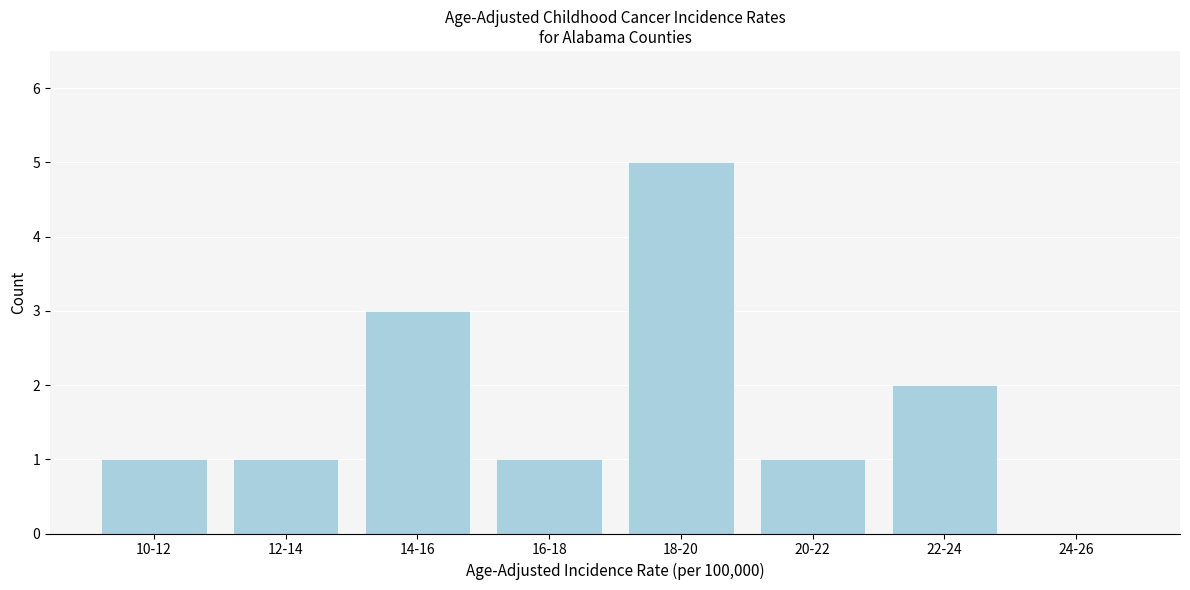

Reading left to right, list all the values displayed in this chart.

10-12=1	12-14=1	14-16=3	16-18=1	18-20=5	20-22=1	22-24=2	24-26=0